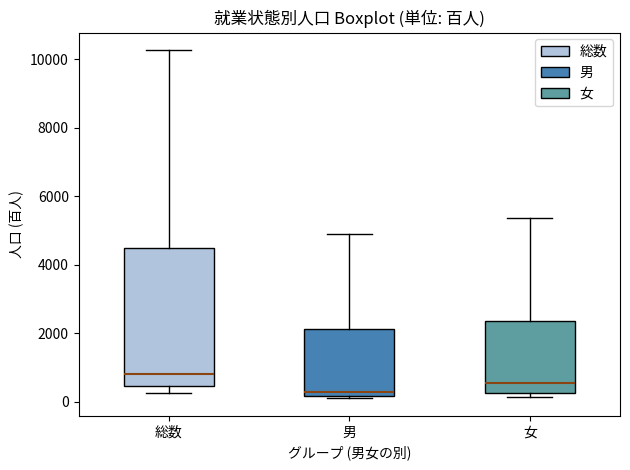

Which box has the highest median line?

総数